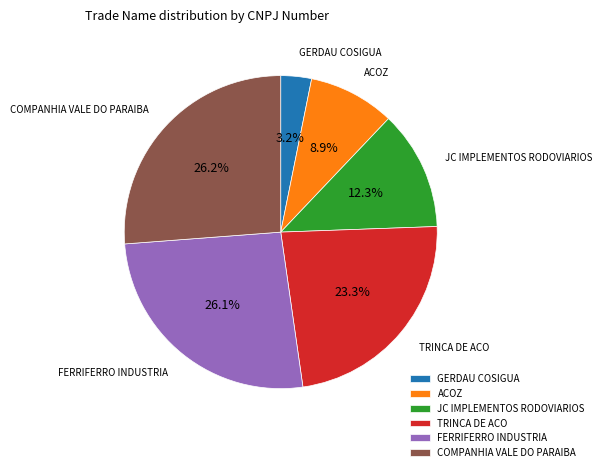

The COMPANHIA VALE DO PARAIBA slice represents 13% of the pie. True or false?

False